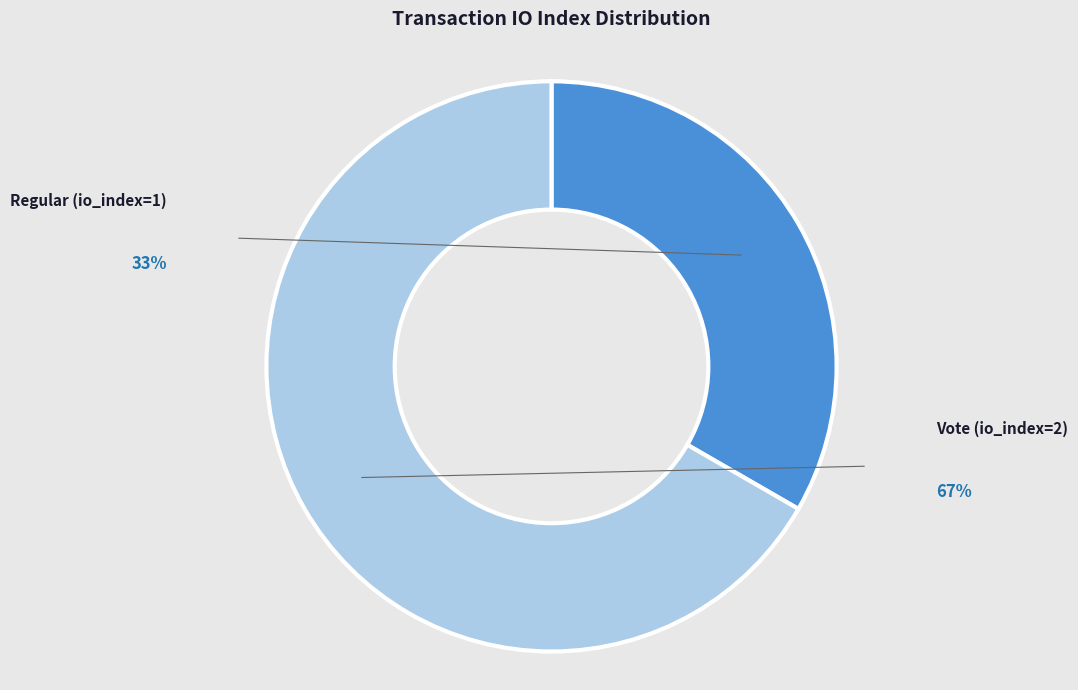

What is the majority slice?

Vote (io_index=2)